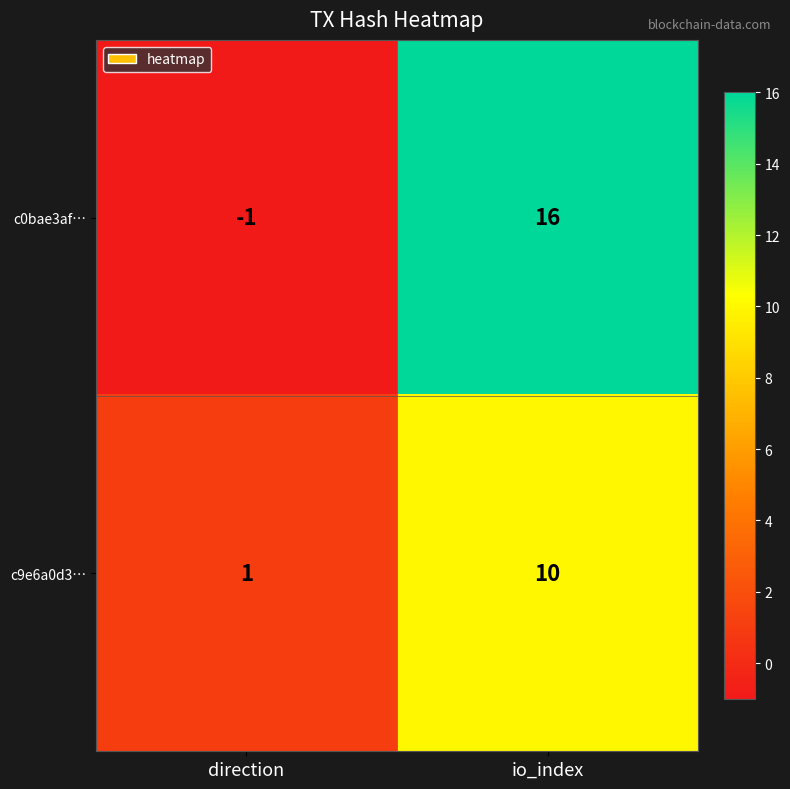

Is it true that c0bae3af… equals 24 at io_index?

False